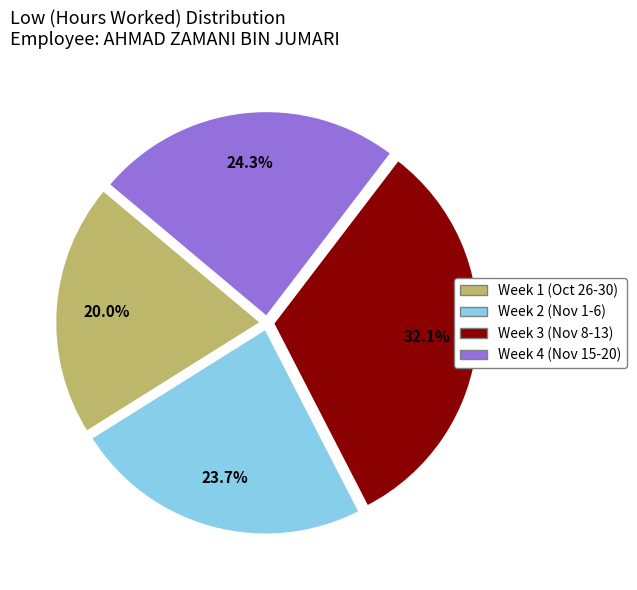

Is there a majority slice in this chart?

No